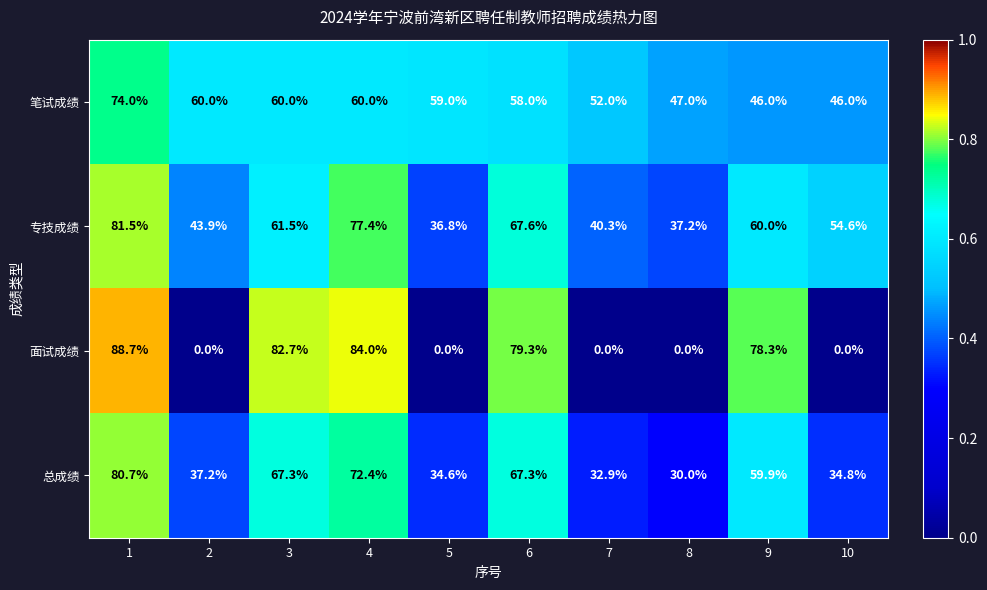

Is the value of 总成绩 at 6 greater than the value of 笔试成绩 at 7?

Yes